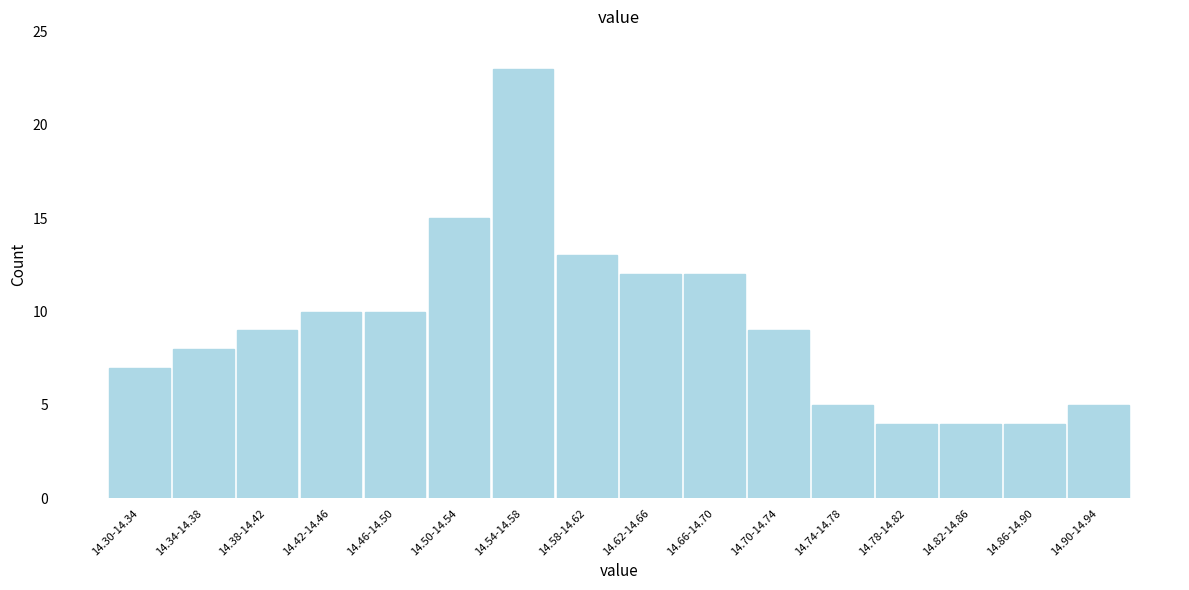

Reading left to right, list all the values displayed in this chart.

14.30-14.34=7	14.34-14.38=8	14.38-14.42=9	14.42-14.46=10	14.46-14.50=10	14.50-14.54=15	14.54-14.58=23	14.58-14.62=13	14.62-14.66=12	14.66-14.70=12	14.70-14.74=9	14.74-14.78=5	14.78-14.82=4	14.82-14.86=4	14.86-14.90=4	14.90-14.94=5